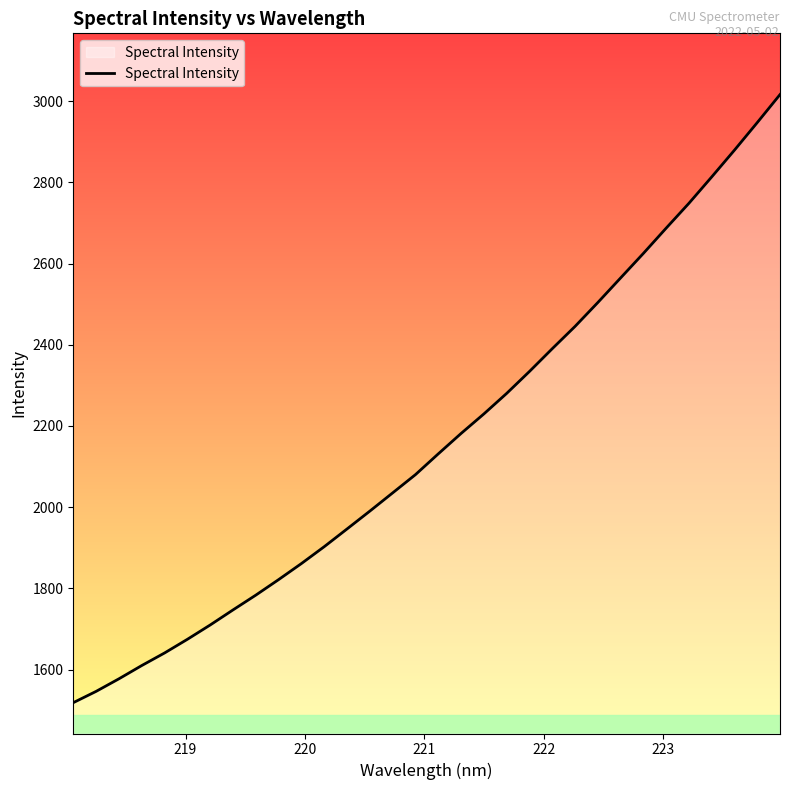

True or false: the data has more than 0 interior local peaks.

False